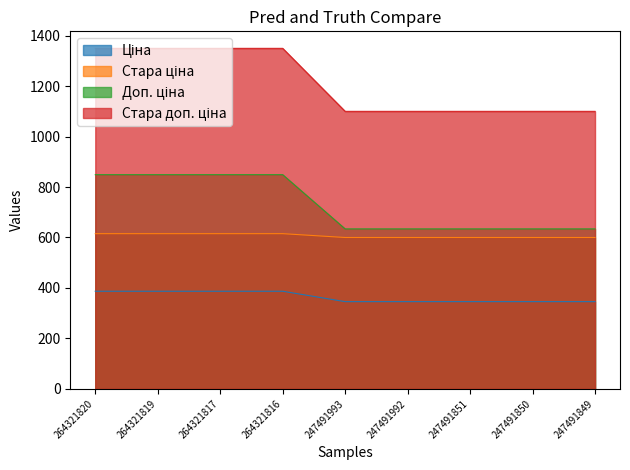

What is the total value across all series at 247491992?

2679.5